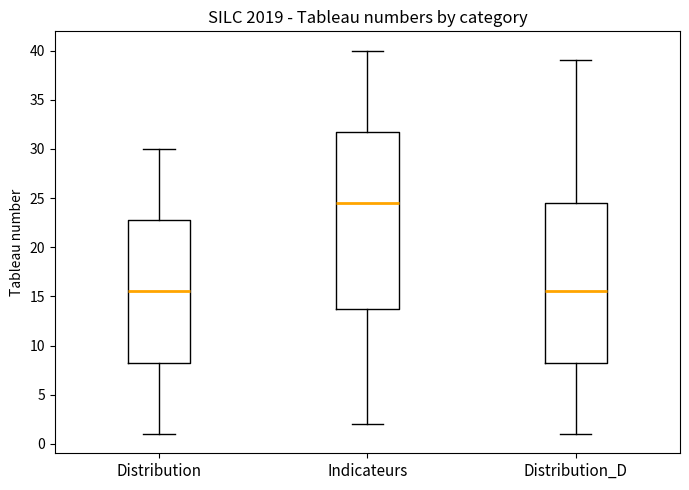

Which box's median line is the highest?

Indicateurs